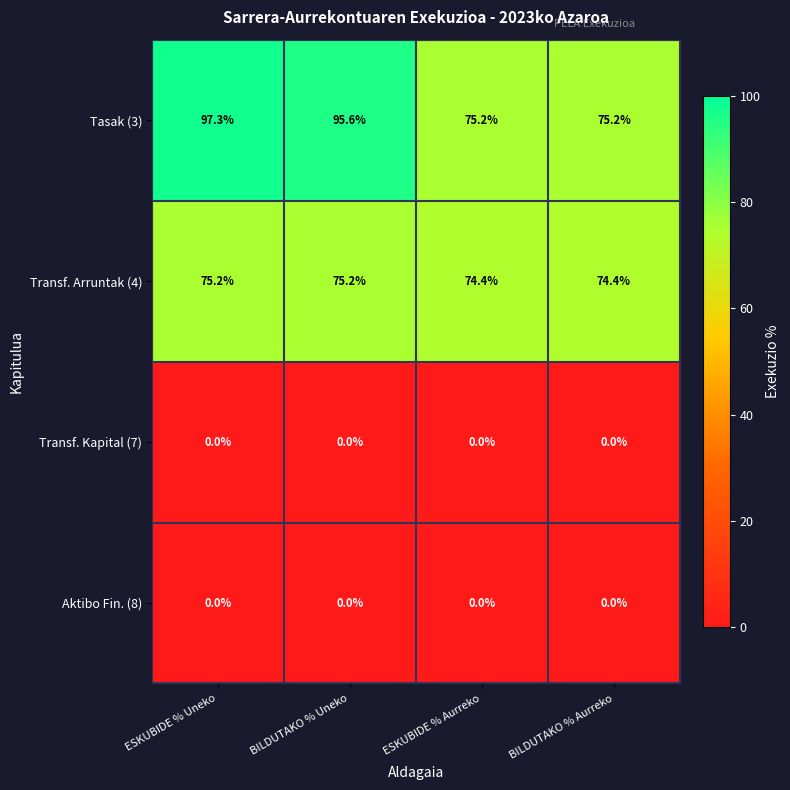

Which label corresponds to the largest value in the chart?

ESKUBIDE % Uneko